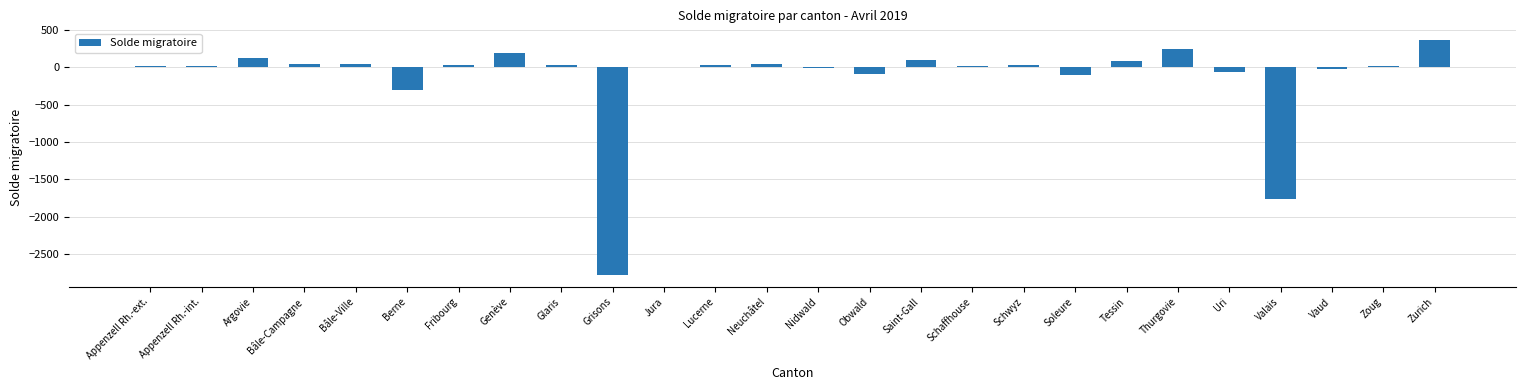

The chart shows a value of 510 at Zurich. True or false?

False